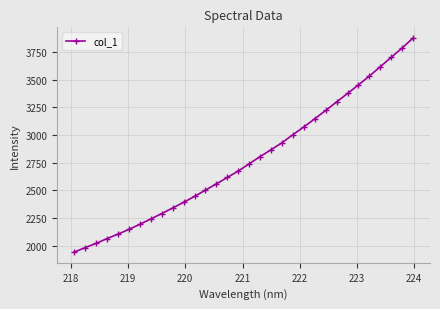

What is the minimum value shown in the chart?

1942.9